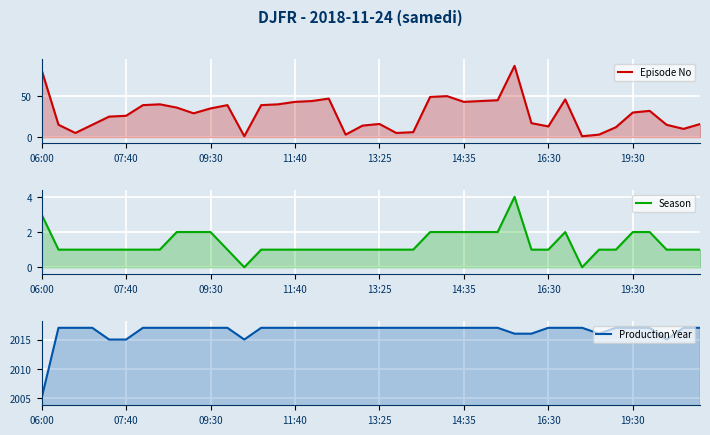

List the series in order of their peak value, lowest first.

Season, Episode No, Production Year